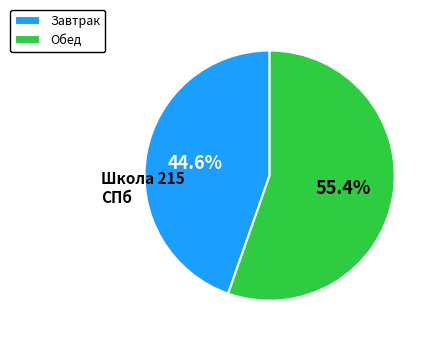

True or false: Завтрак accounts for 39% of the total.

False